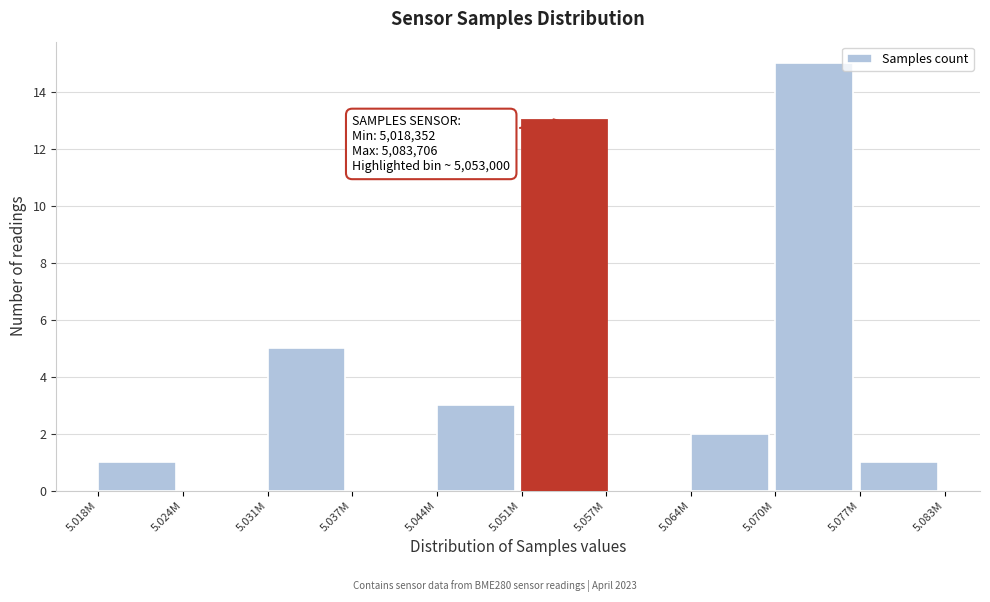

Reading left to right, extract all data points from this chart.

5.018M=1	5.024M=0	5.031M=5	5.037M=0	5.044M=3	5.051M=13	5.057M=0	5.064M=2	5.070M=15	5.077M=1